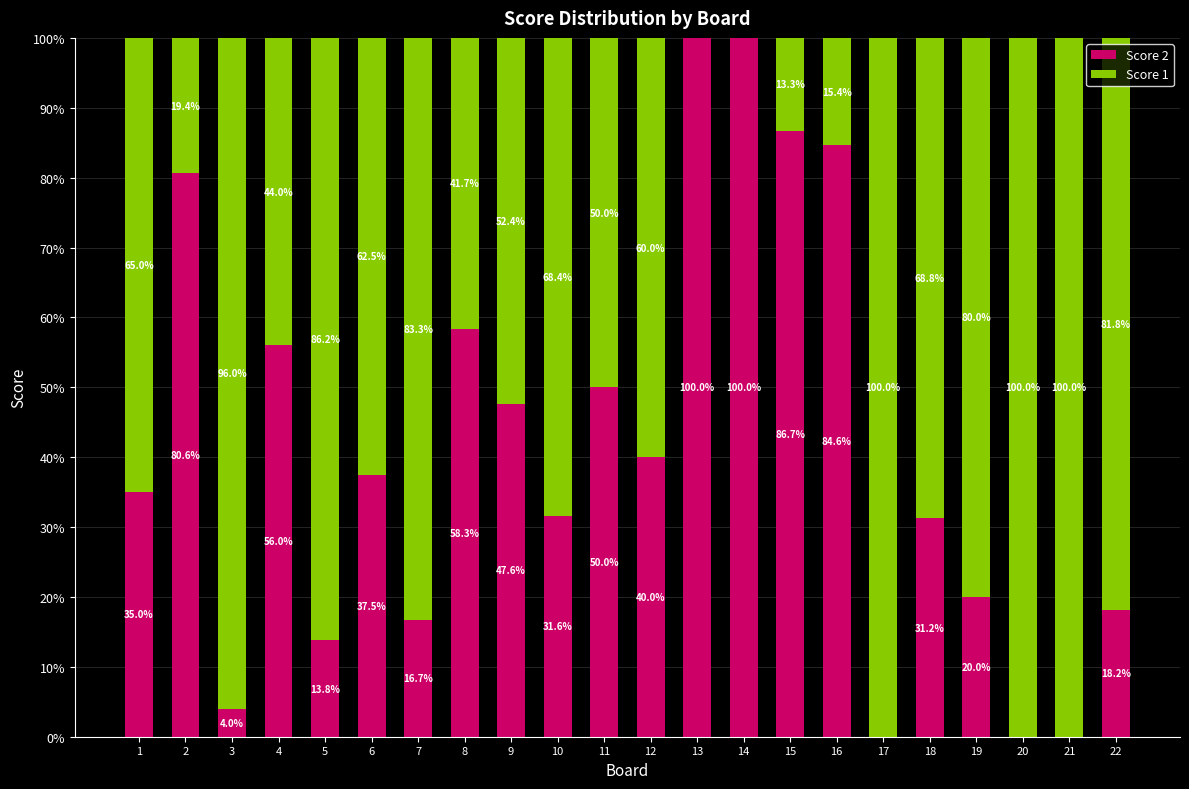

The value of Score 2 at 11 is 28.8. True or false?

False